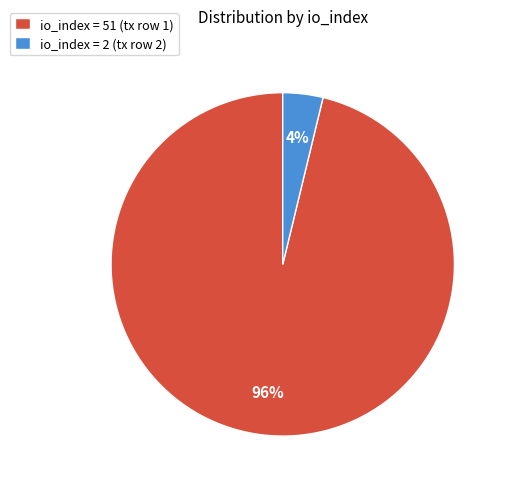

What is the smallest slice in the pie chart?

io_index = 2 (tx row 2)